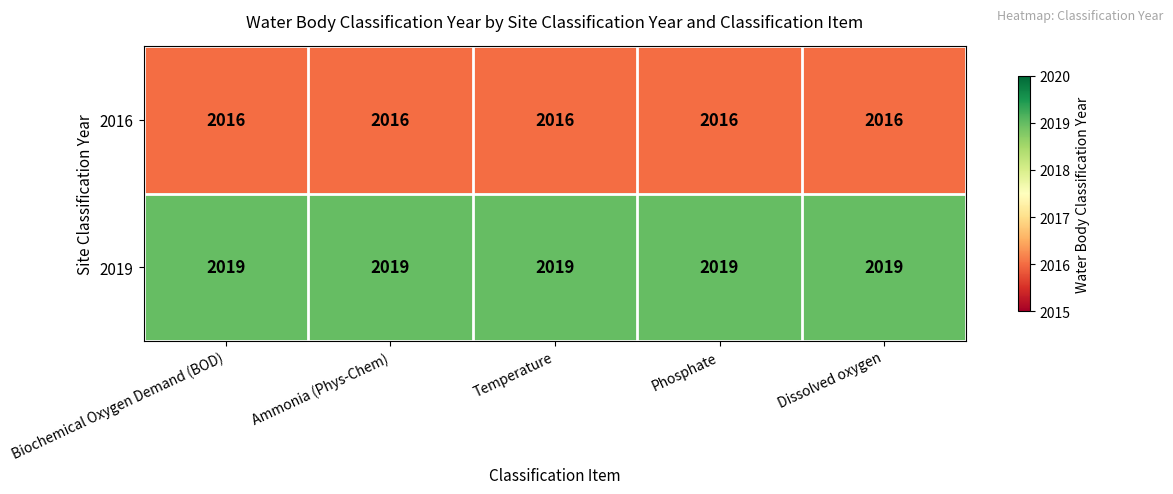

At how many categories does at least one series exceed 2016?

5